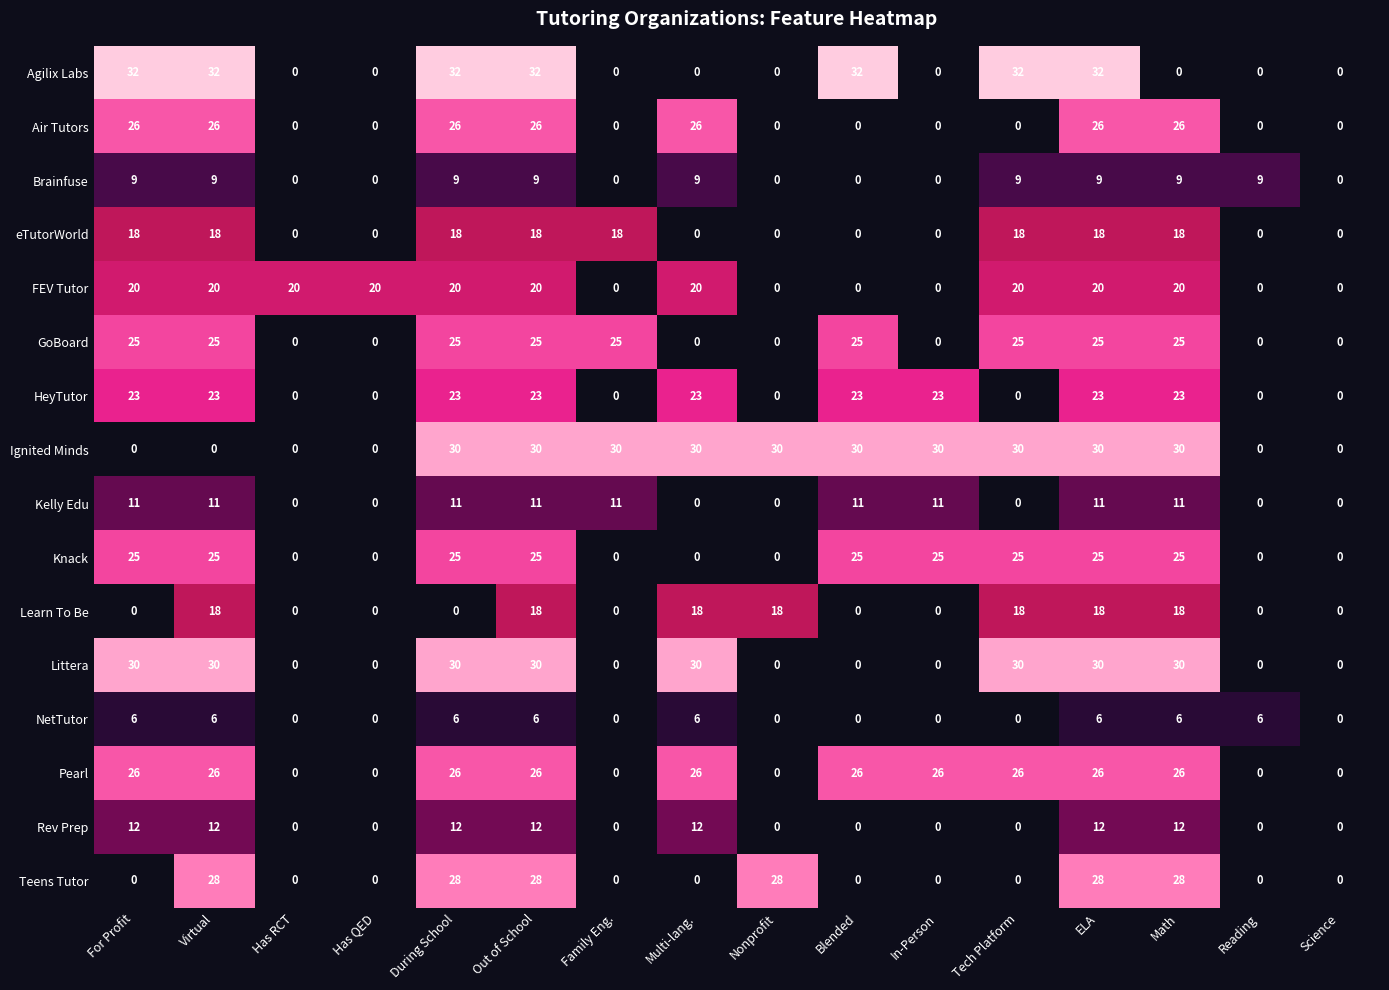

Count the Littera values in the range 0 to 30.

16